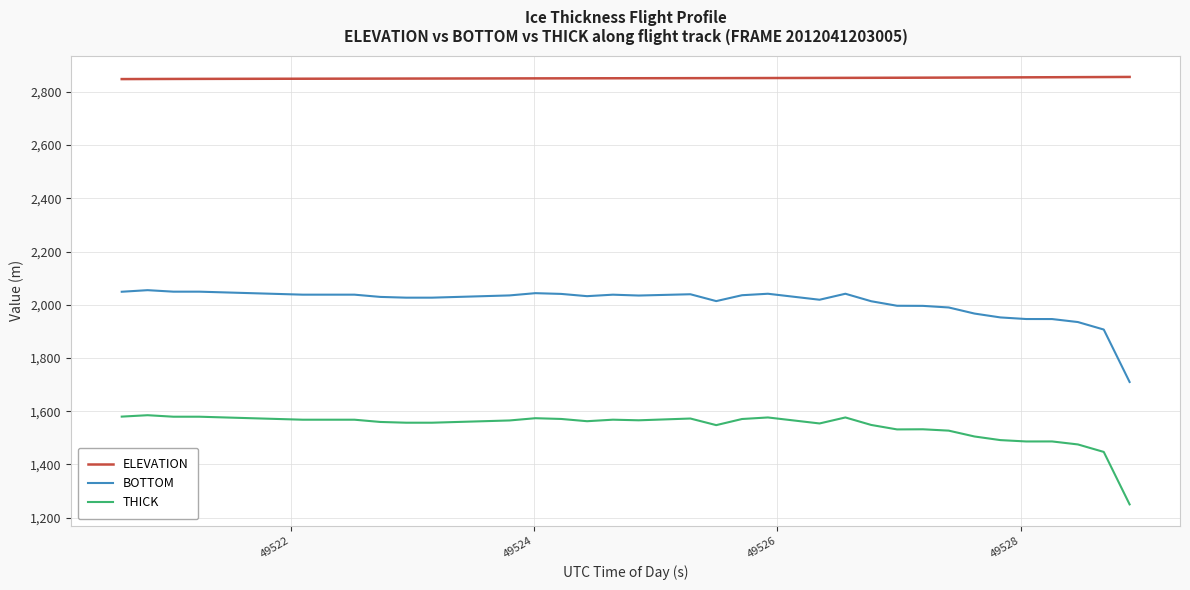

Rank the series by their maximum value, from lowest to highest.

THICK, BOTTOM, ELEVATION